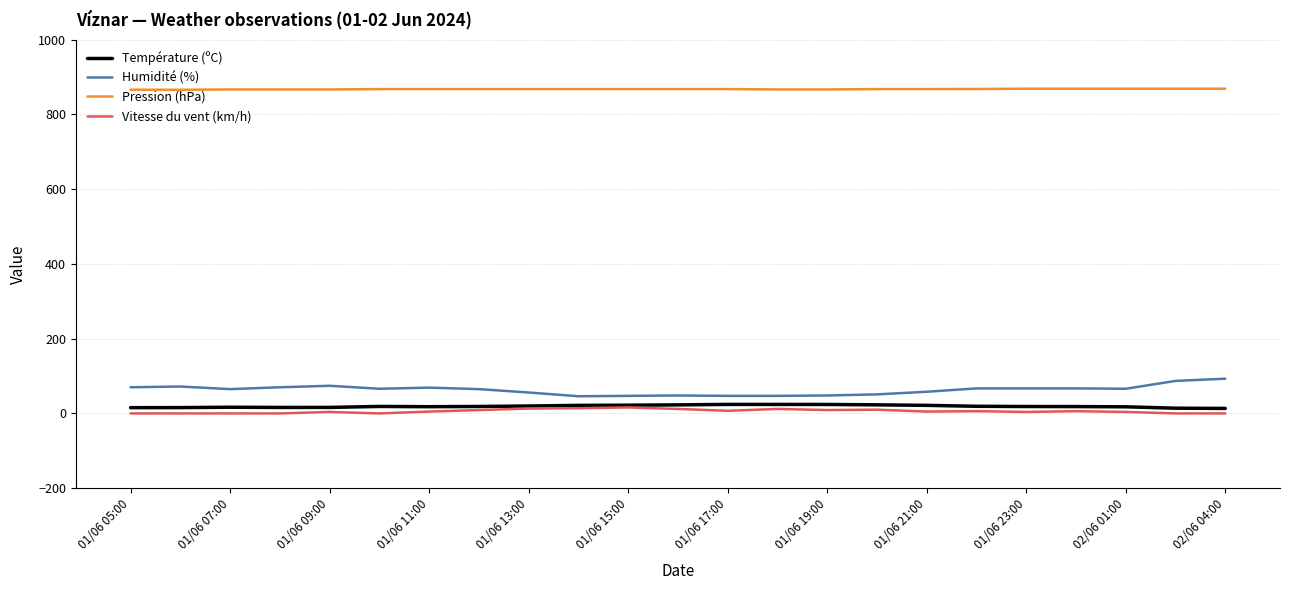

Does the chart have visible grid lines?

Yes